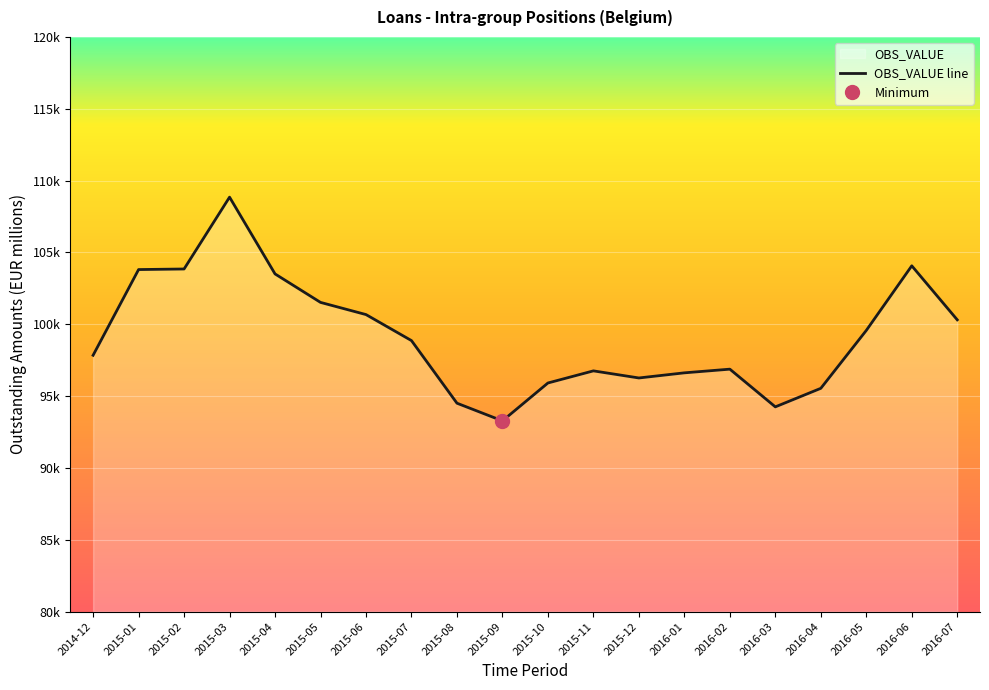

Is it true that the value at 2015-03 is 108850?

True